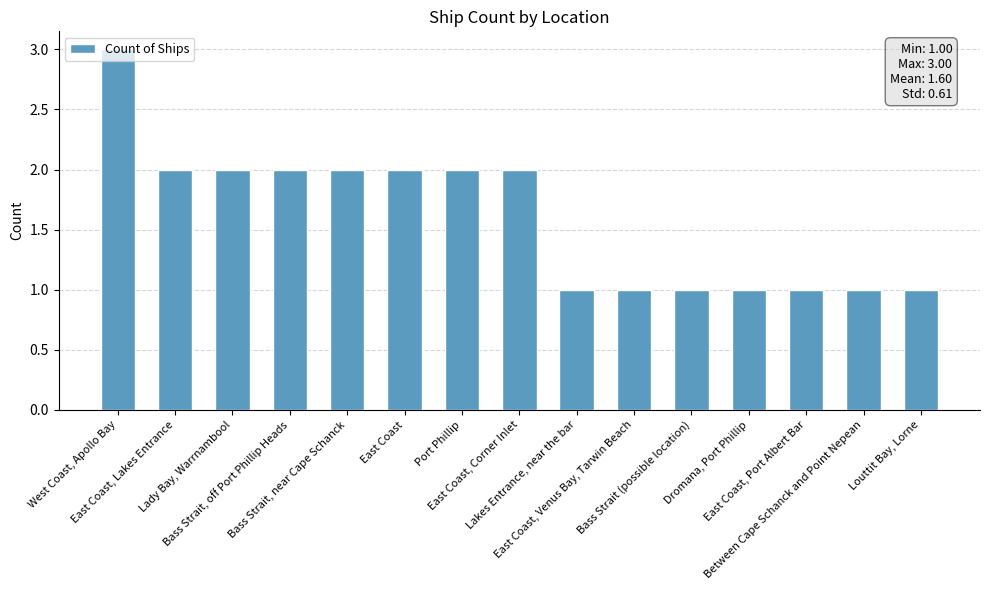

What is the greatest value displayed?

3